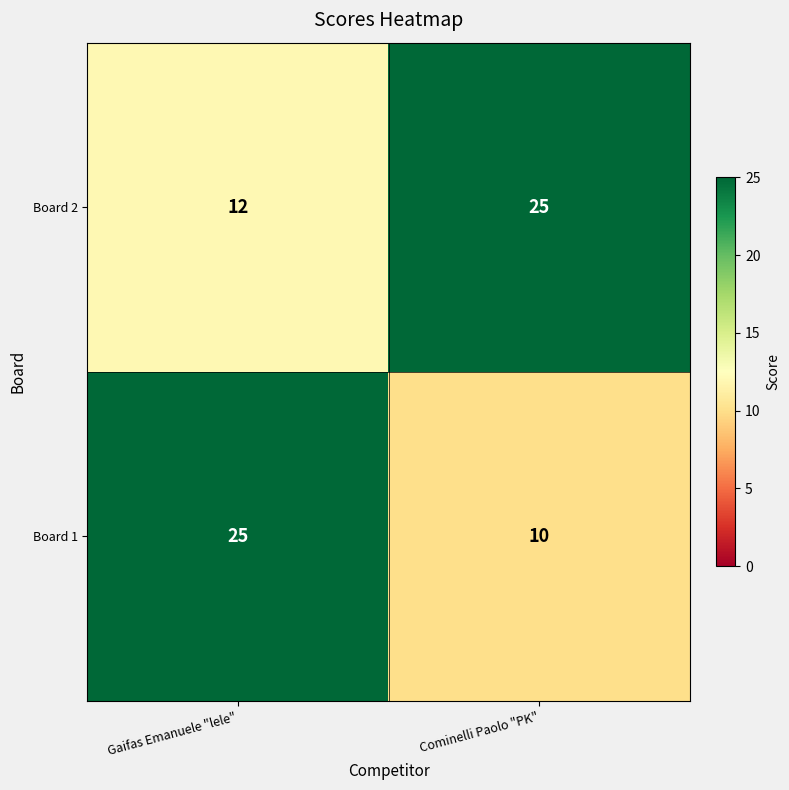

List the series in order of their overall mean, lowest first.

Board 1, Board 2